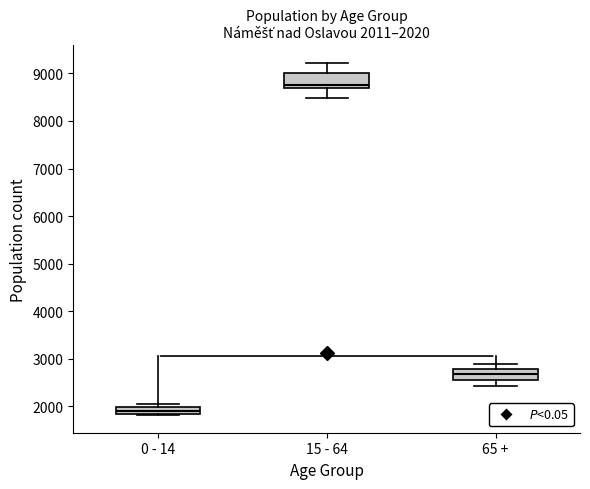

Which box's median line is the highest?

15 - 64